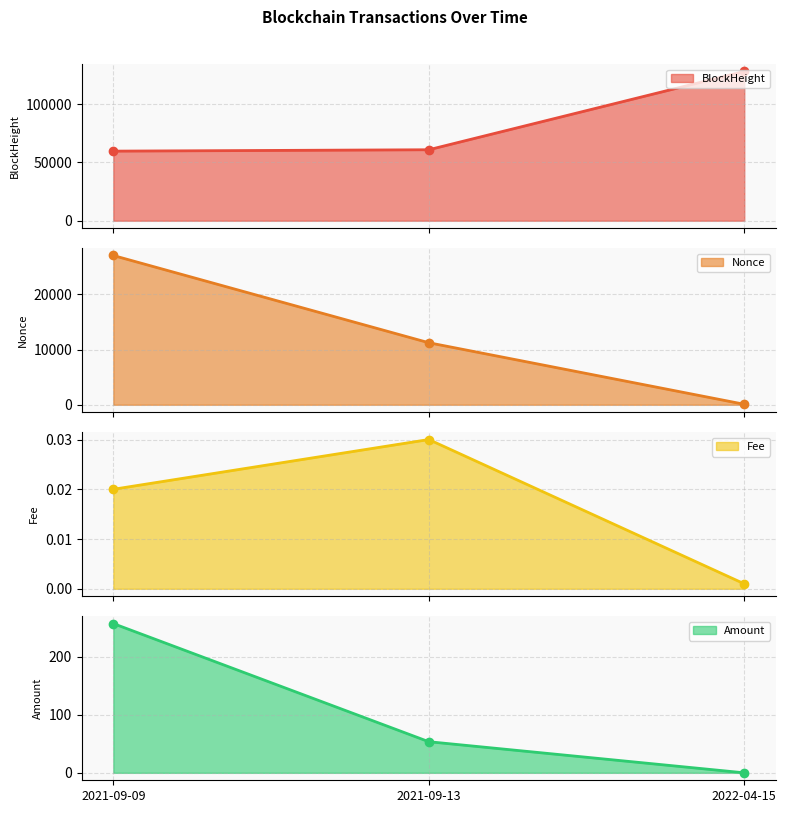

Is the value of Nonce line at 2021-09-09 greater than the value of BlockHeight line at 2022-04-15?

No